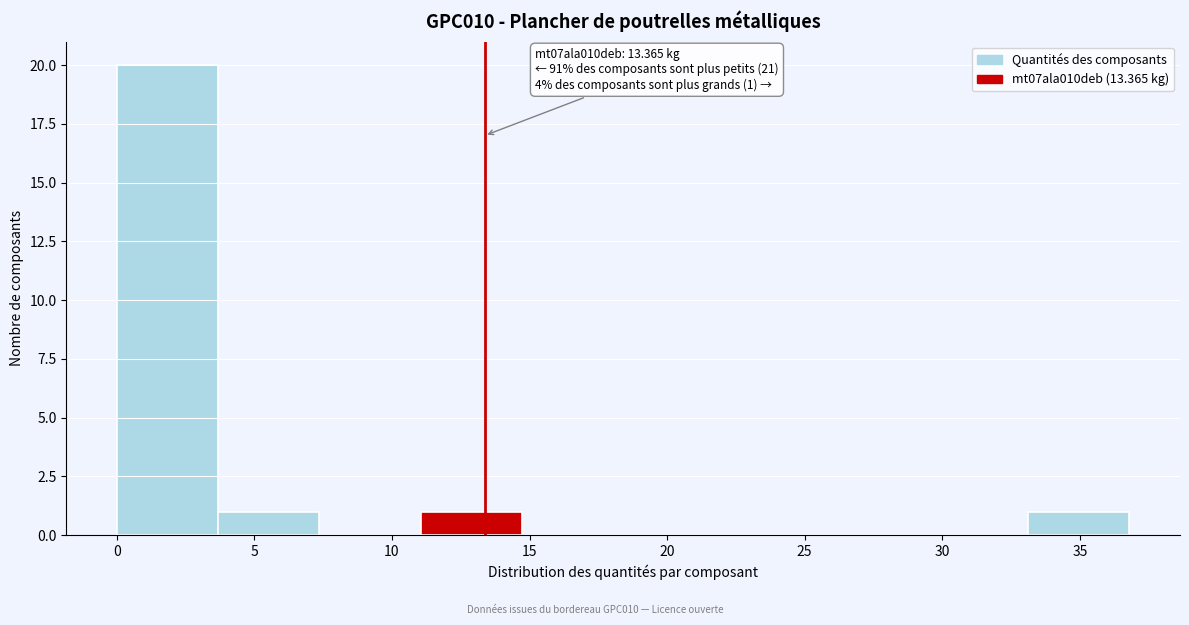

Over which range of the x-axis is the bar tallest?

0.0 to 3.5